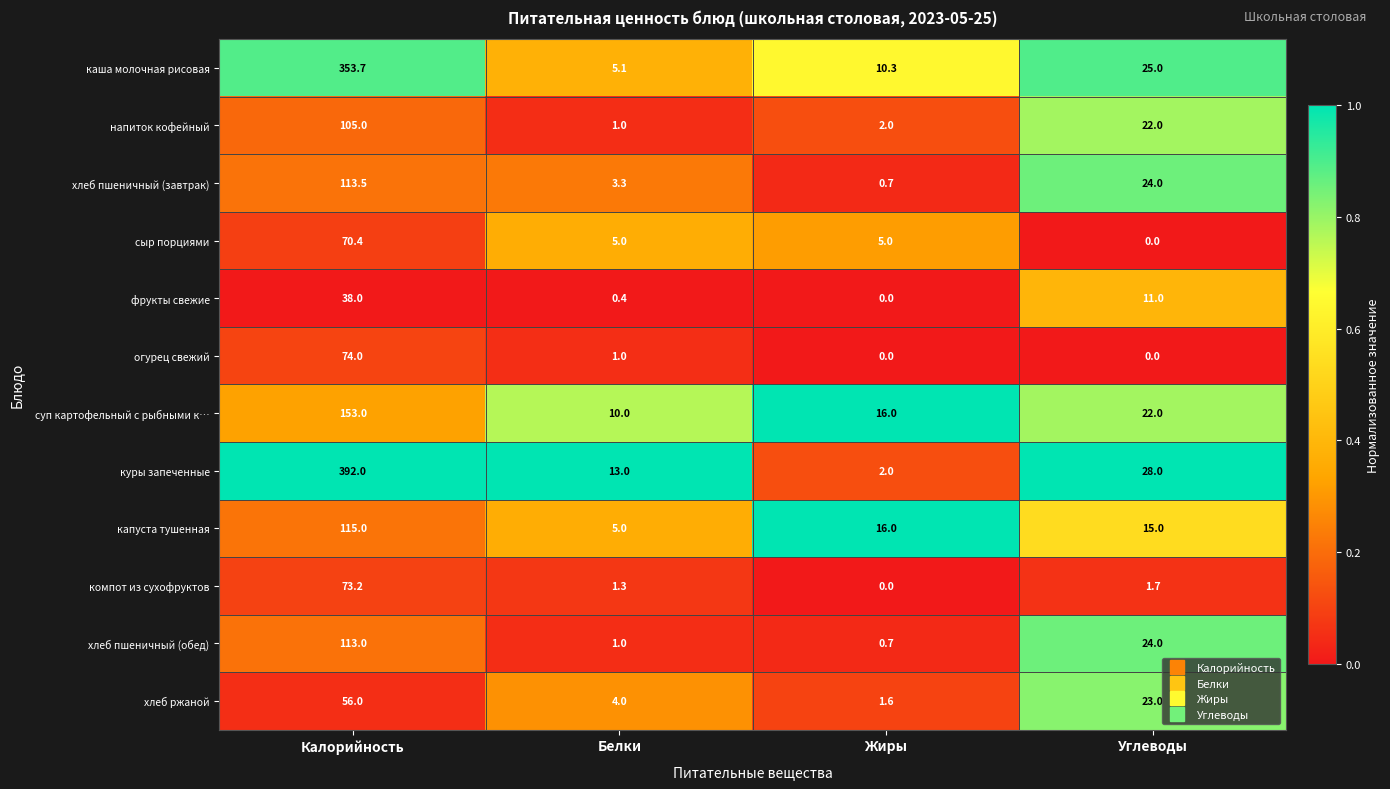

Is it true that сыр порциями equals 70.4 at Калорийность?

True